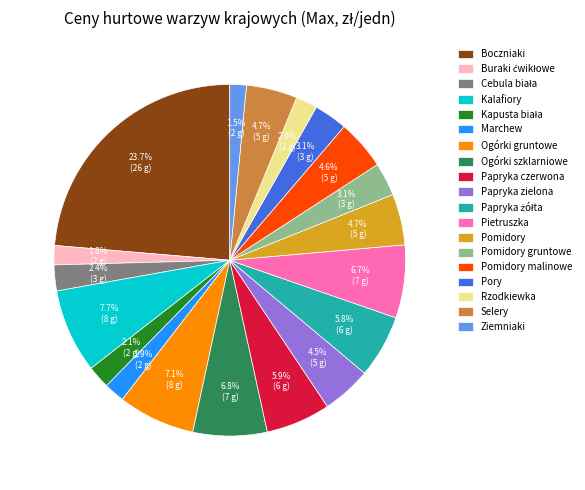

Does any single category account for the majority?

No